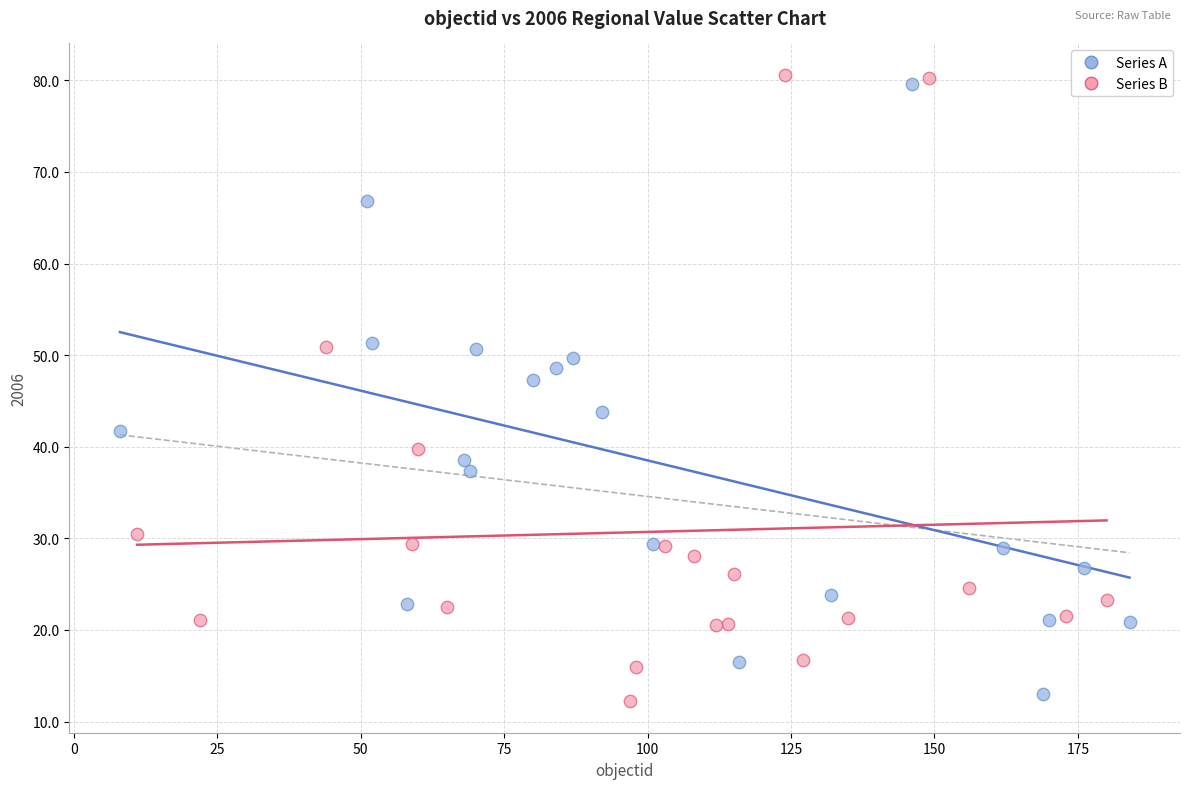

Which series has the largest Y range (max minus min)?

Series B